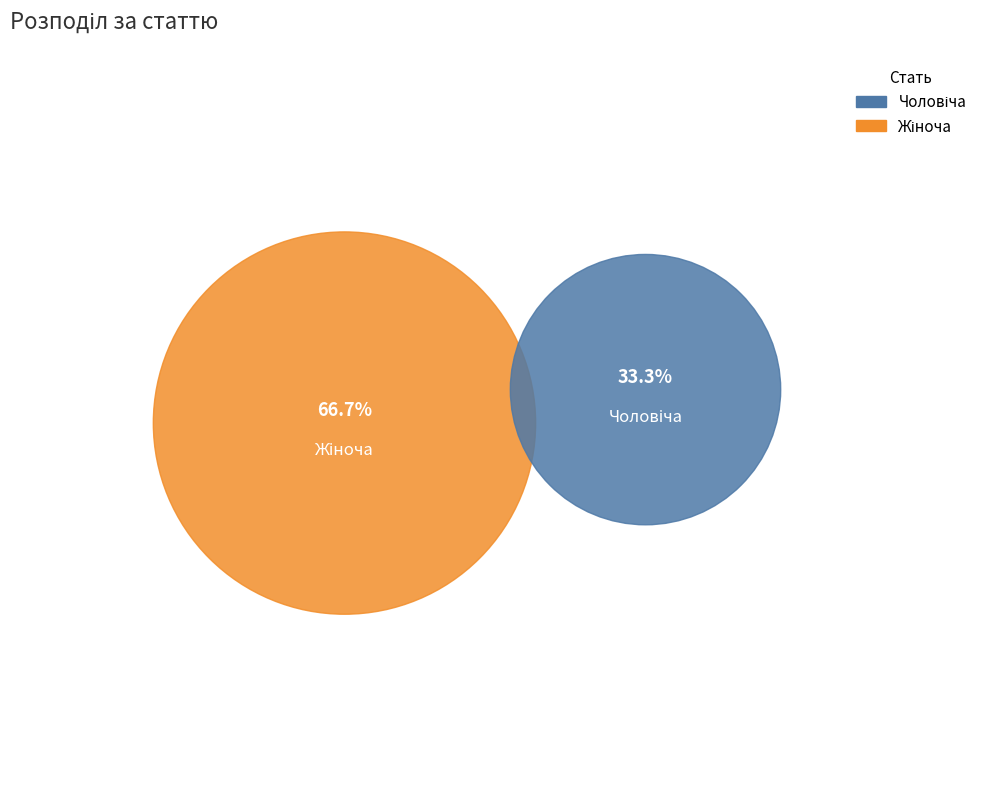

Which slice is the largest?

Жіноча